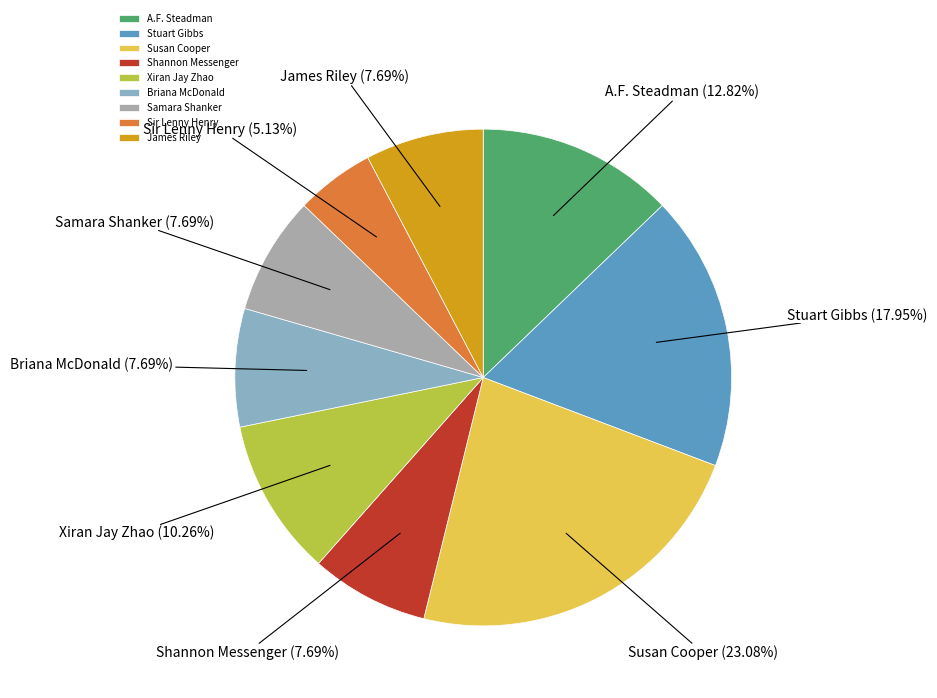

Does Briana McDonald represent more than half of the total?

No